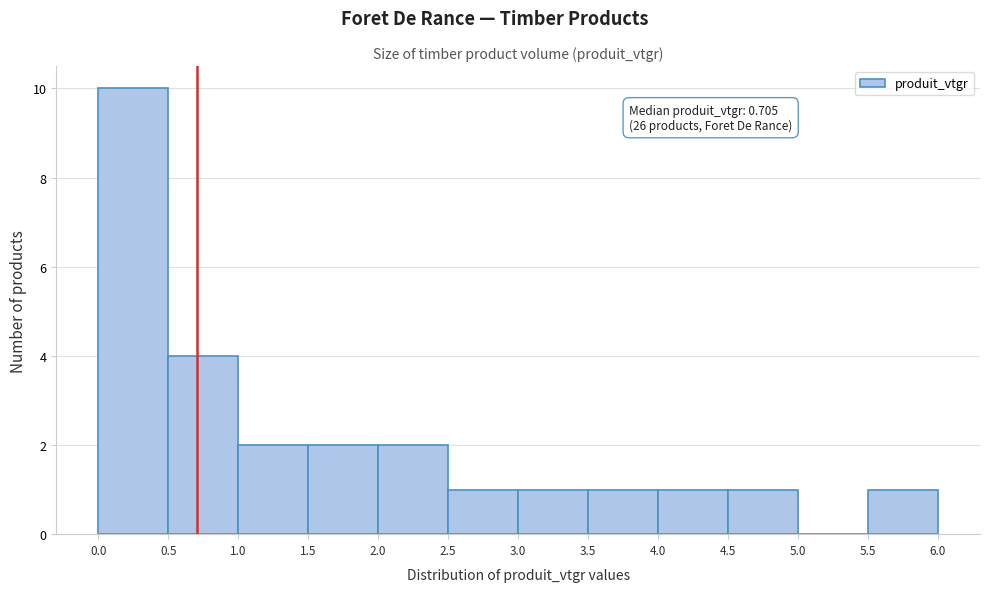

Over which range of the x-axis is the bar tallest?

0.0 to 0.5